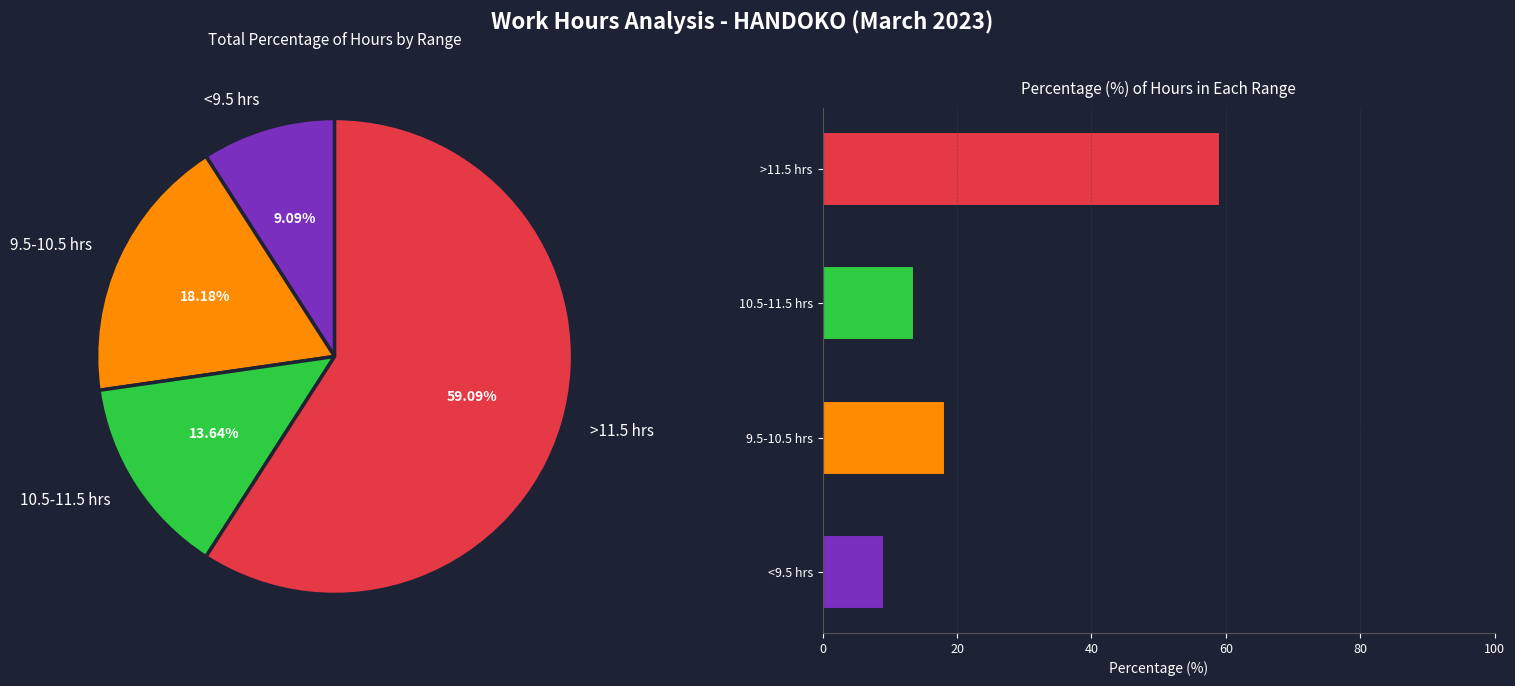

Does Thu account for over 50% of the chart?

No